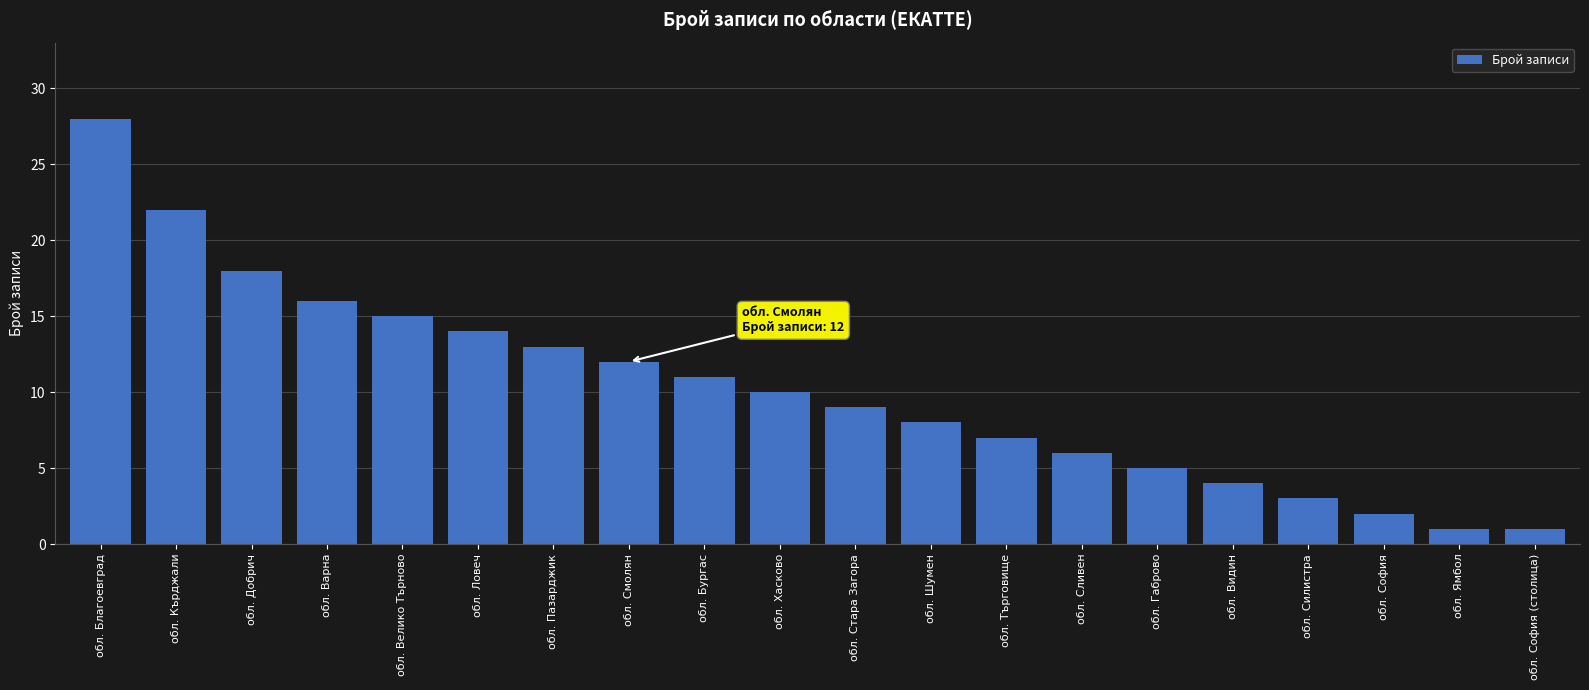

What is the change in value from обл. Кърджали to обл. Силистра?

-19